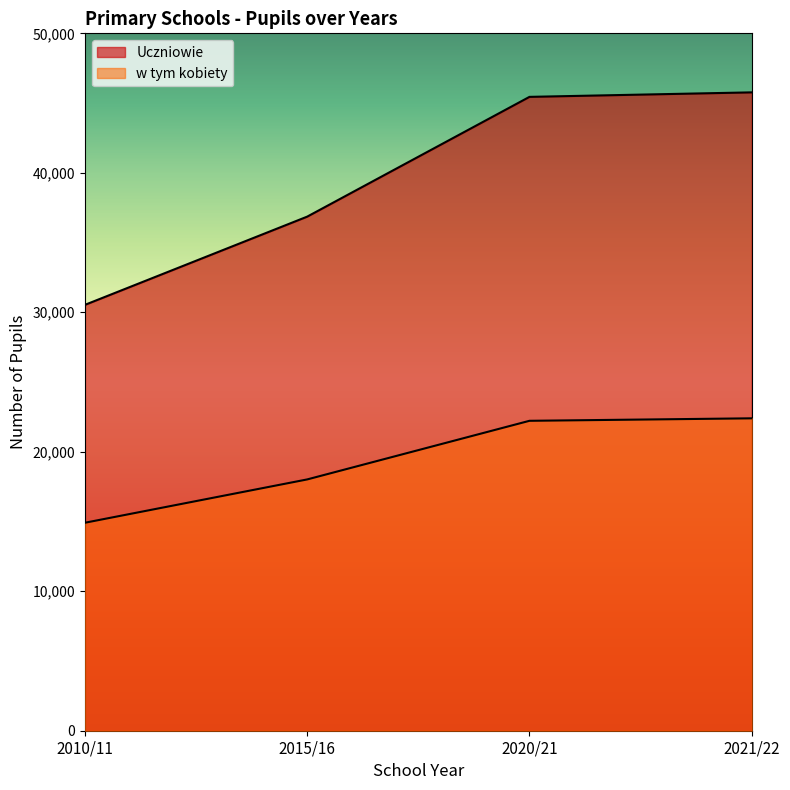

Is it true that w tym kobiety equals 14911 at 2010/11?

True